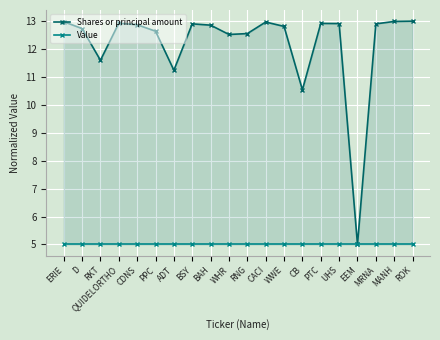

The value of Value at EEM is 5.0. True or false?

True